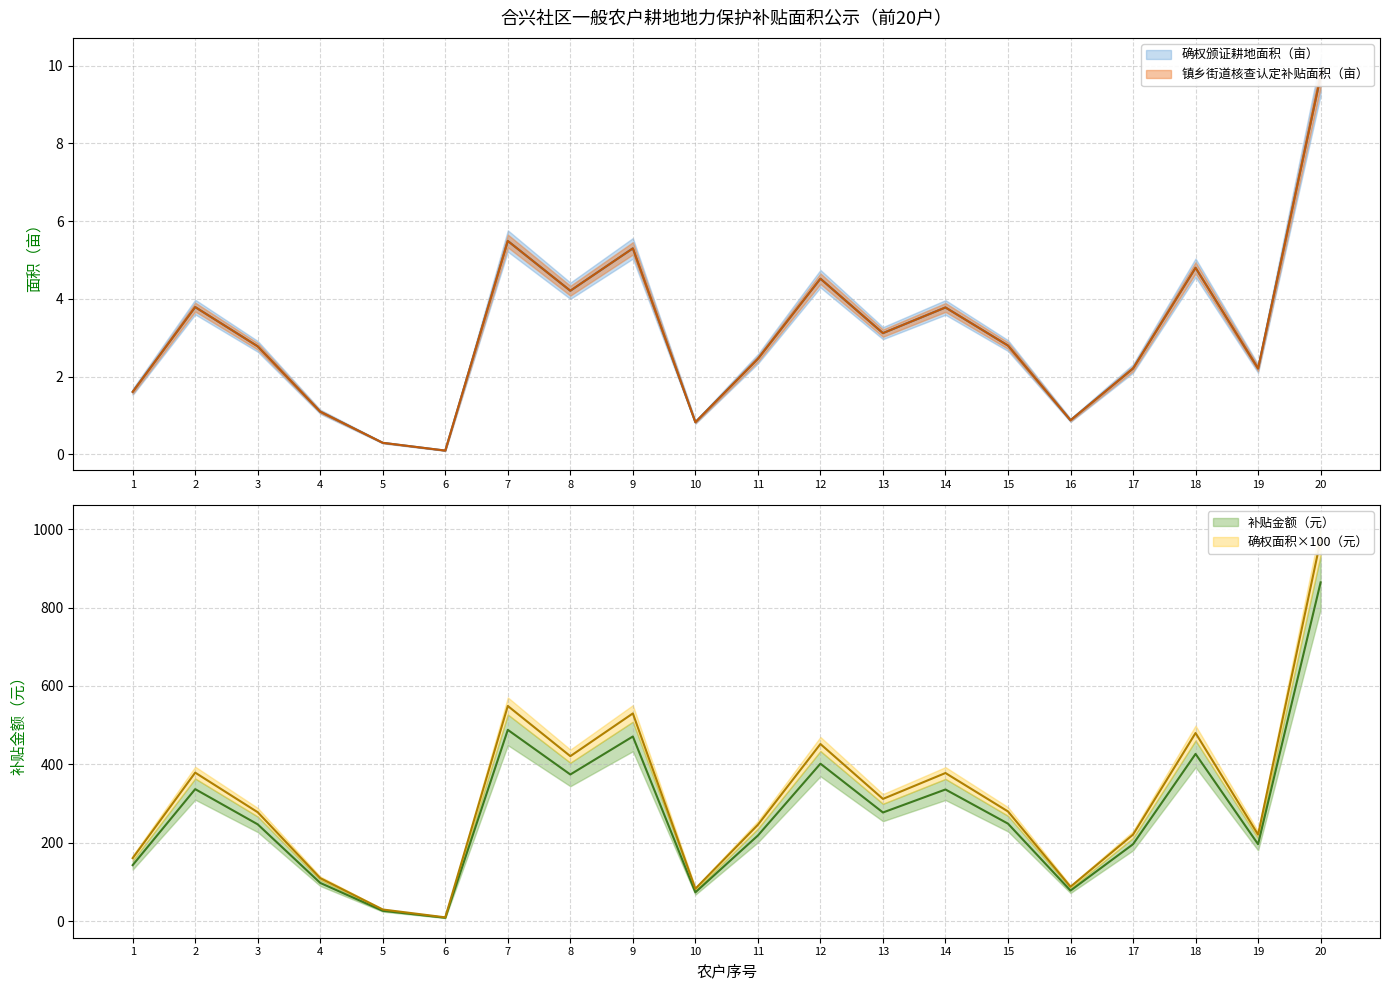

The value of 申报补贴面积（亩） at 9 is 7.5. True or false?

False